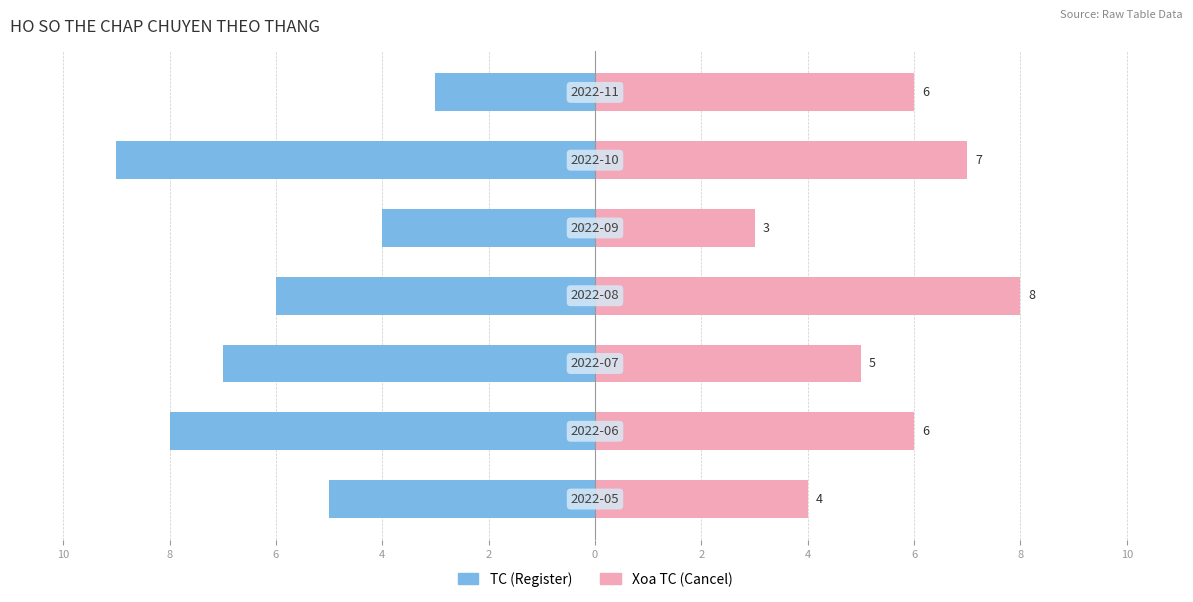

Are the bars grouped side by side (vs. stacked)?

Yes